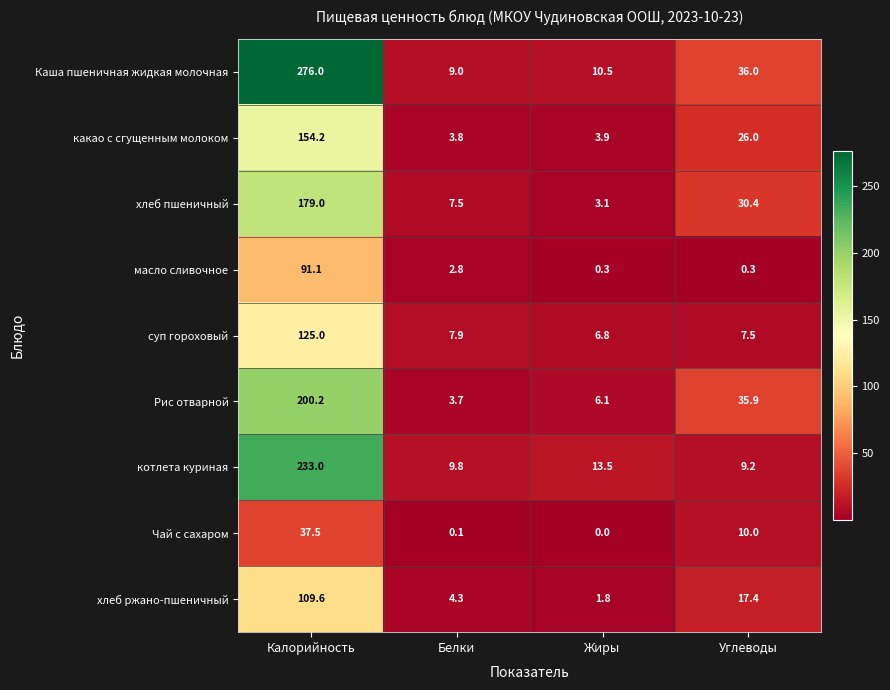

Between Калорийность and Жиры, which series saw the biggest shift?

Каша пшеничная жидкая молочная